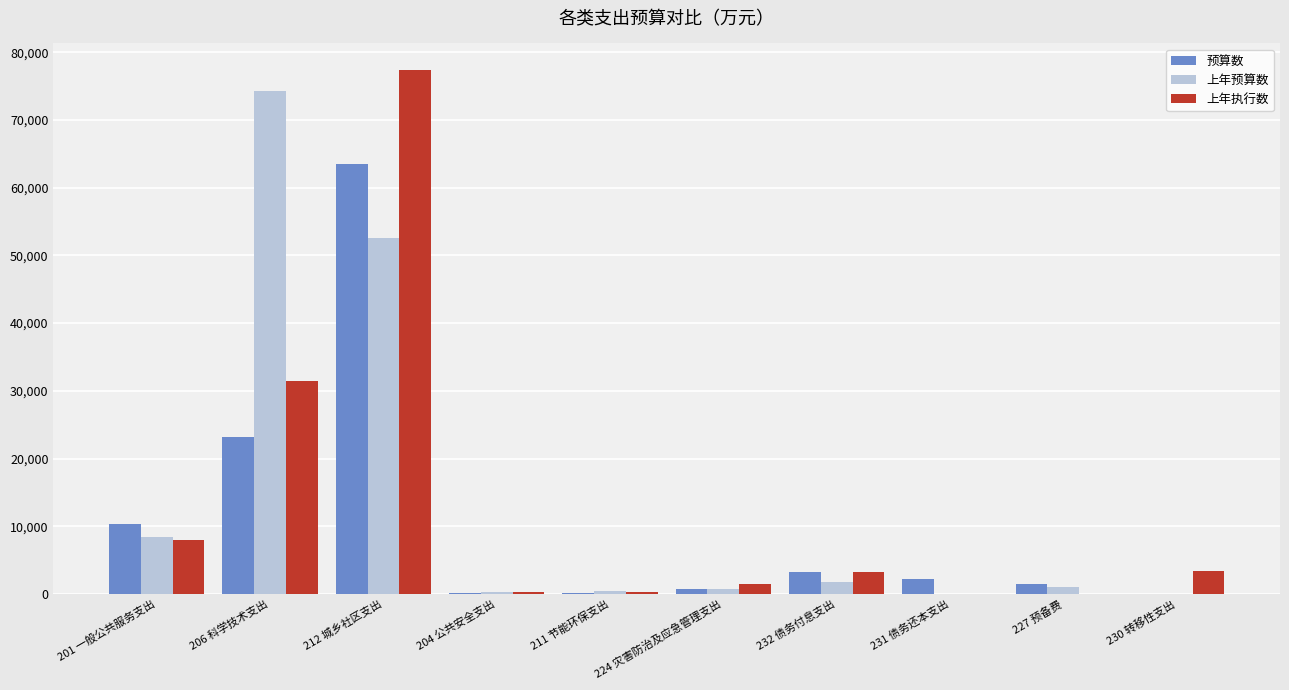

The value of 上年执行数 at 212 城乡社区支出 is 17798.9. True or false?

False